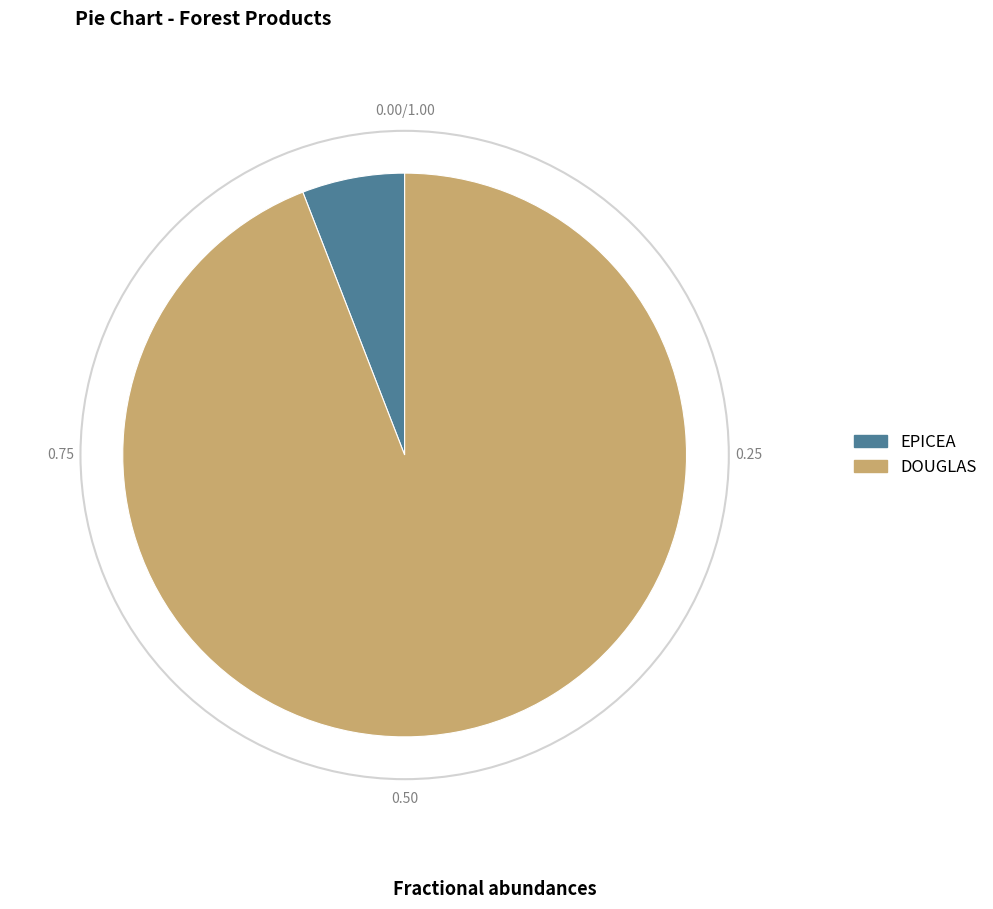

Is there a majority slice in this chart?

Yes